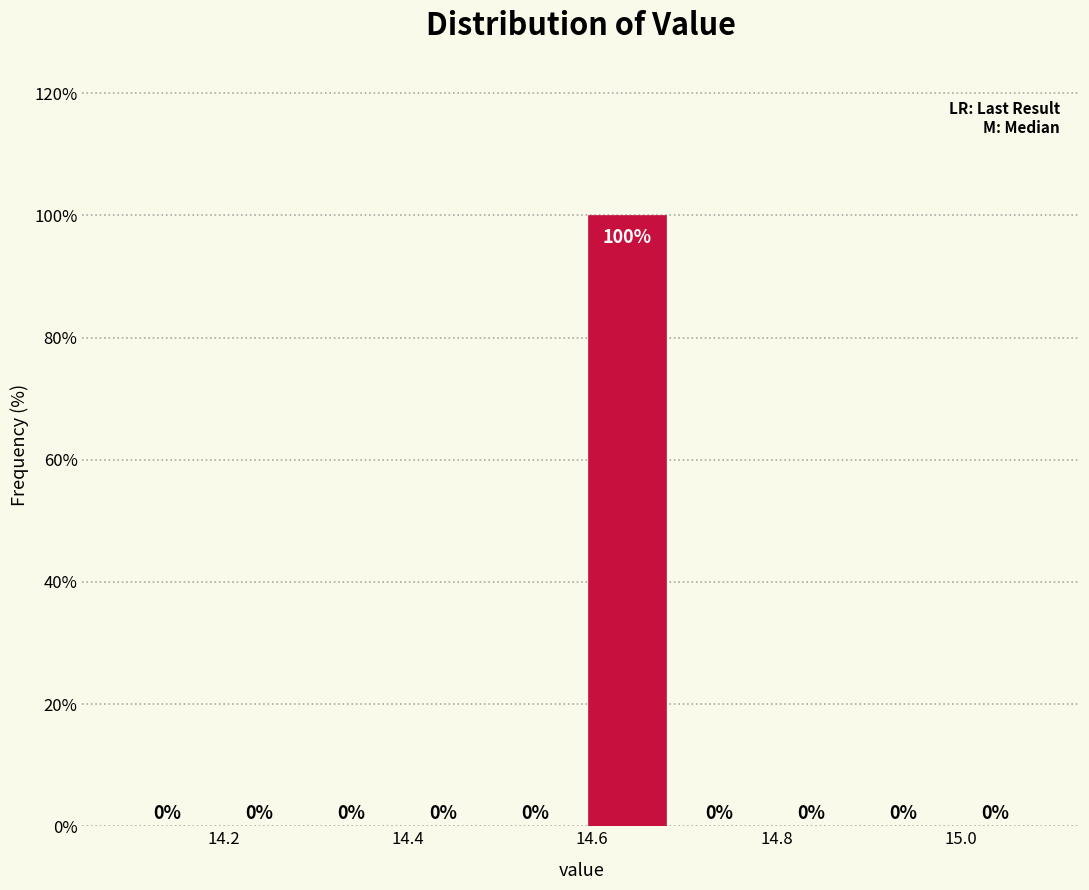

Reading left to right, list every bar in this chart as the range it spans on the x-axis followed by its height. The bar edges are not printed on the chart, so give them approximately, as read against the axis.

14.088 to 14.188: 0
14.188 to 14.288: 0
14.288 to 14.388: 0
14.388 to 14.488: 0
14.488 to 14.588: 0
14.588 to 14.688: 100
14.688 to 14.788: 0
14.788 to 14.888: 0
14.888 to 14.988: 0
14.988 to 15.088: 0